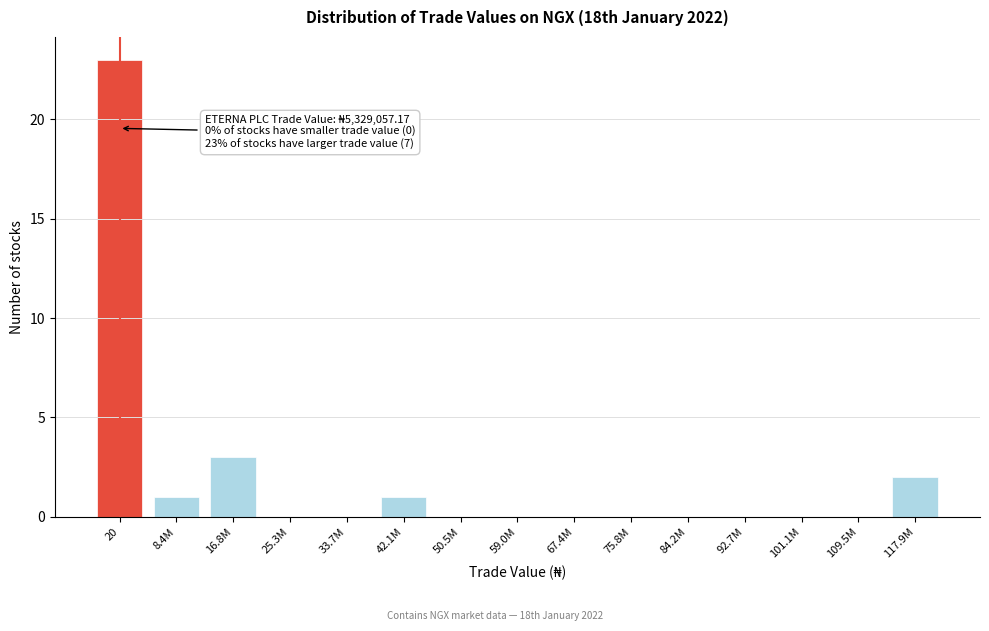

Reading left to right, list all the values displayed in this chart.

20=23	8.4M=1	16.8M=3	25.3M=0	33.7M=0	42.1M=1	50.5M=0	59.0M=0	67.4M=0	75.8M=0	84.2M=0	92.7M=0	101.1M=0	109.5M=0	117.9M=2